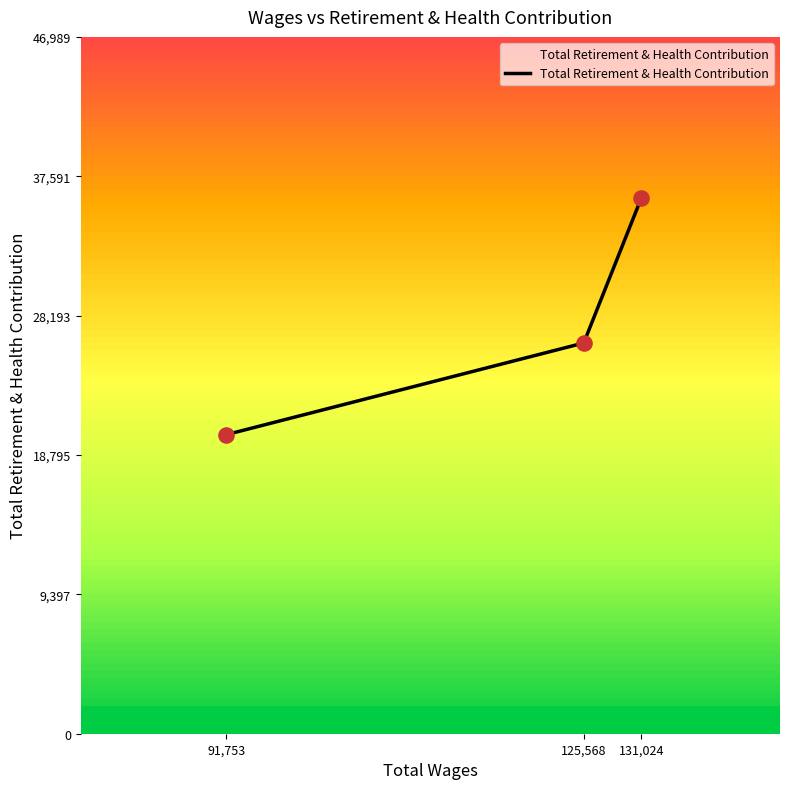

What is the ratio of the value at 131,024 to the value at 125,568?

1.4